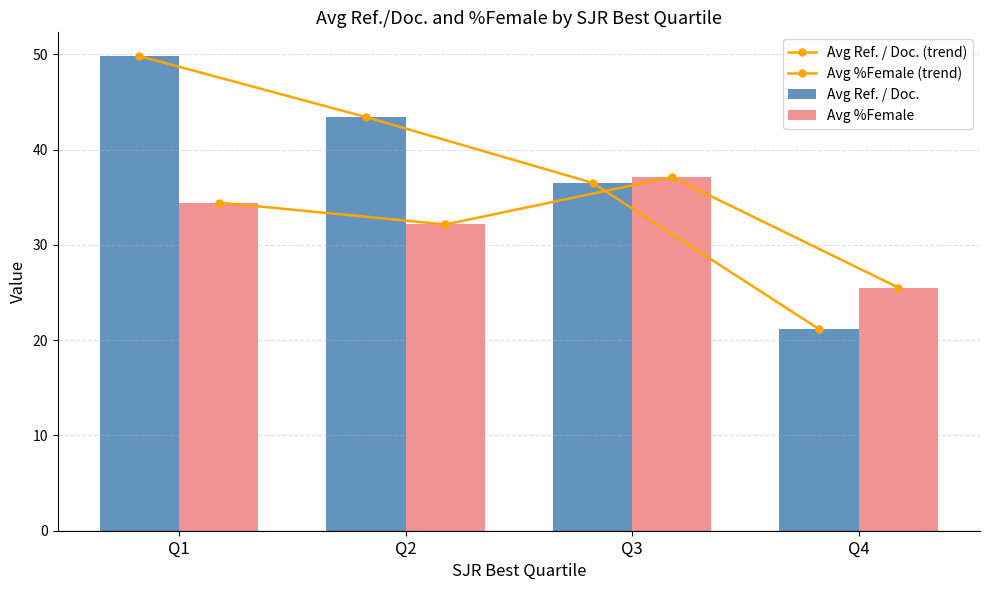

What is the sum of the Avg Ref. / Doc. (trend) values at Q3 and Q4?

57.7